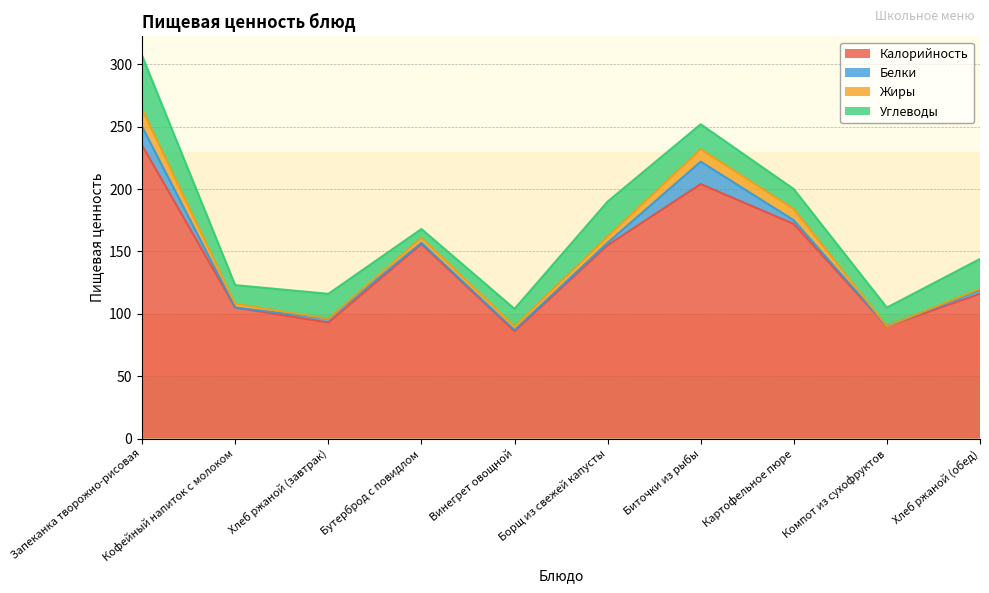

Which category has the lowest value in the Жиры series?

Хлеб ржаной (завтрак)